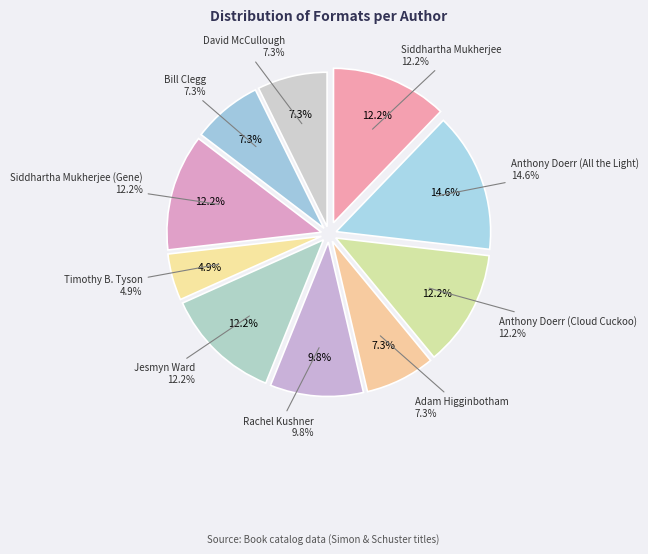

What is the largest slice in the pie chart?

Anthony Doerr (All the Light)